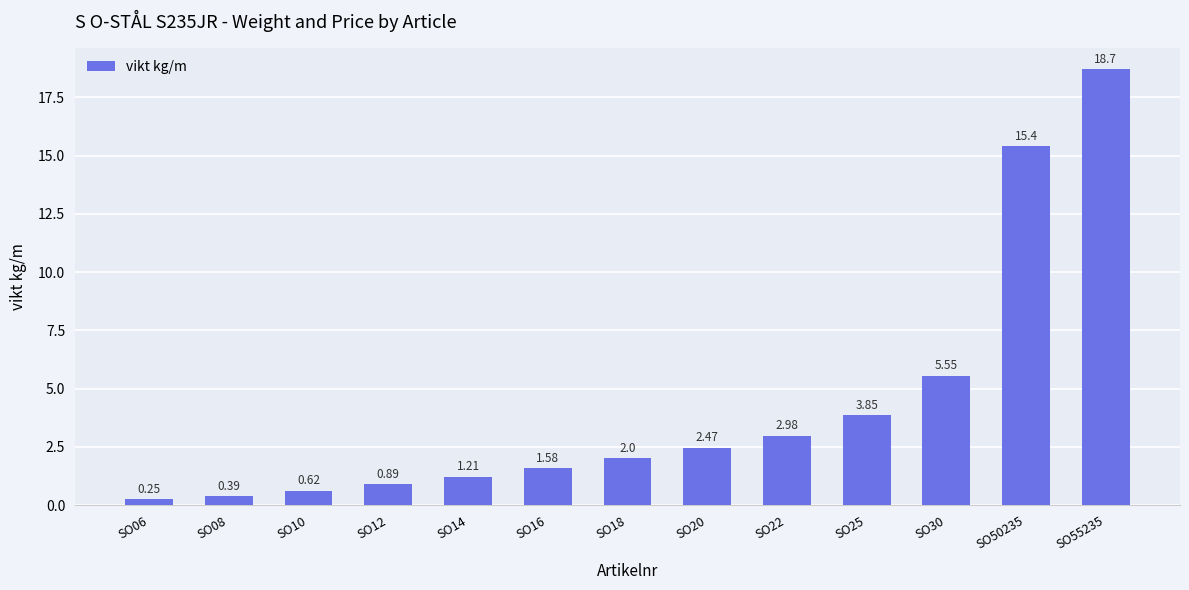

What is the sum of all values?

55.9